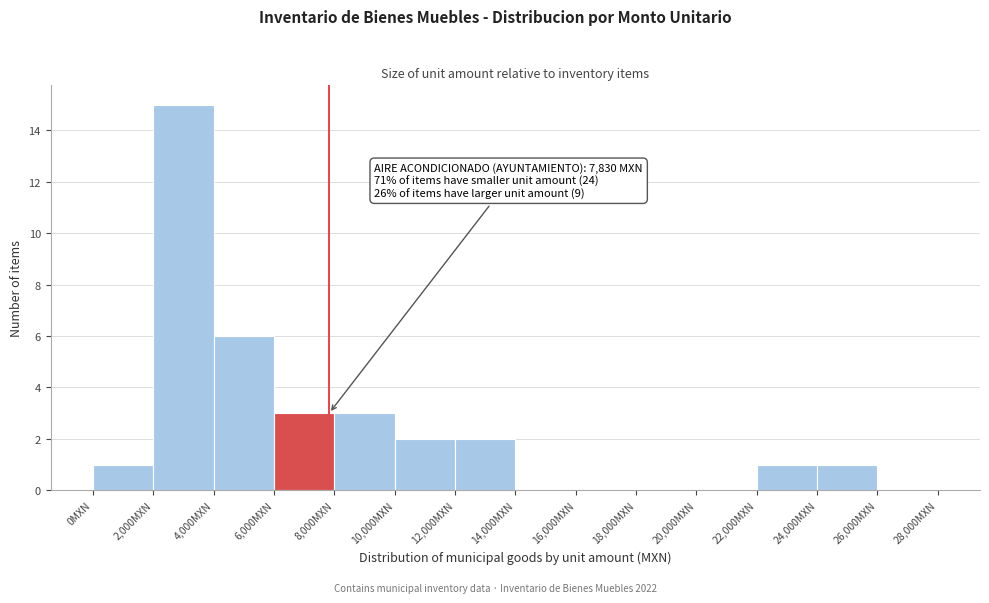

Which range on the x-axis has the tallest bar?

2000 to 4000